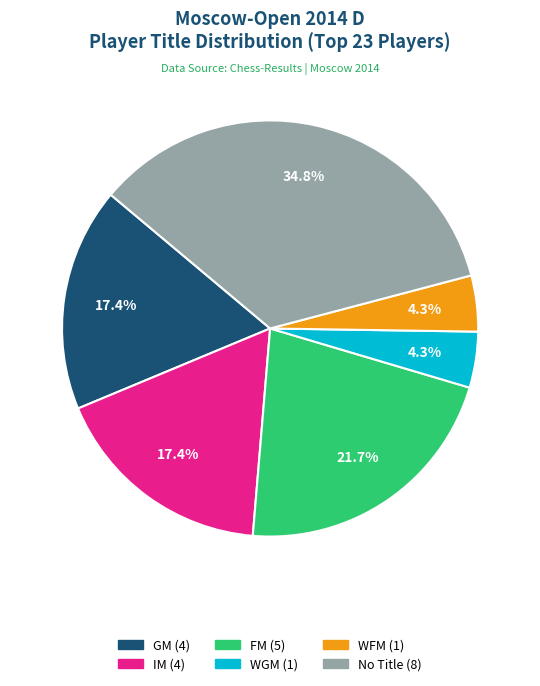

To the nearest percent, what is the average slice percentage?

17%